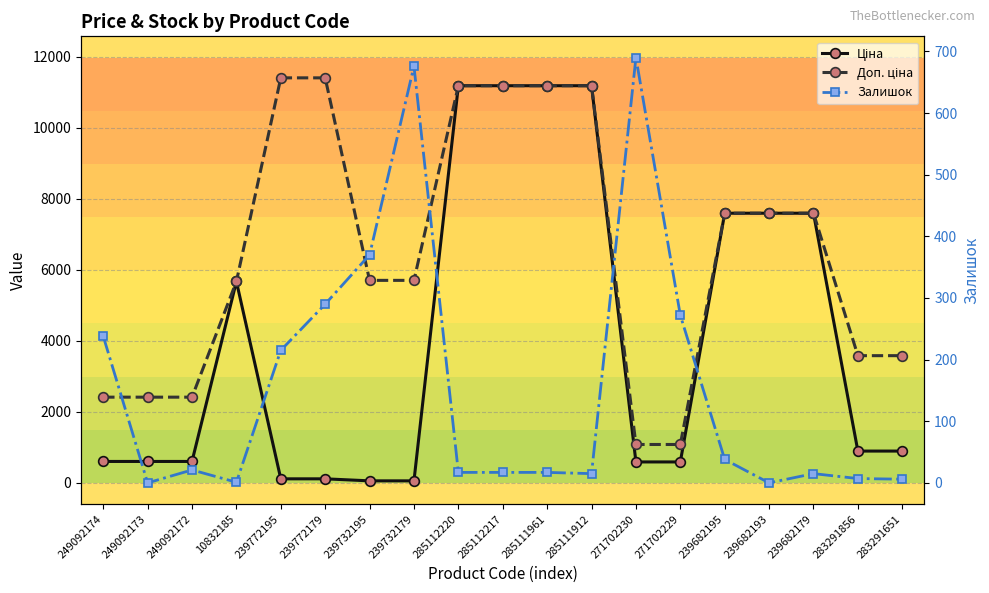

Which has a higher value, 239732179 or 239682179?

239682179